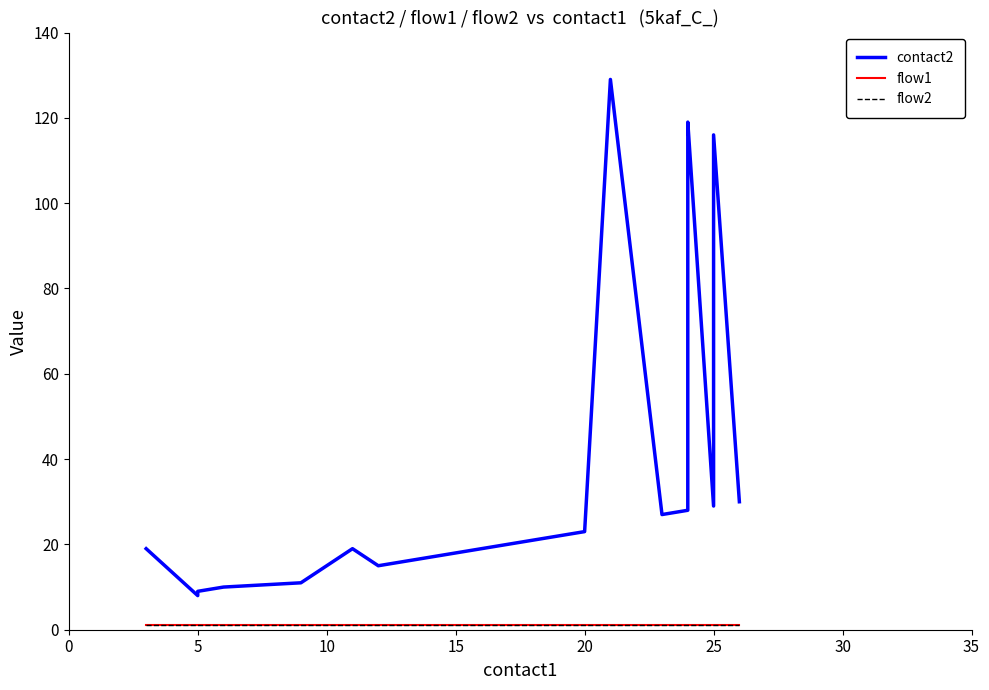

What is the sum of all contact2 values?

783